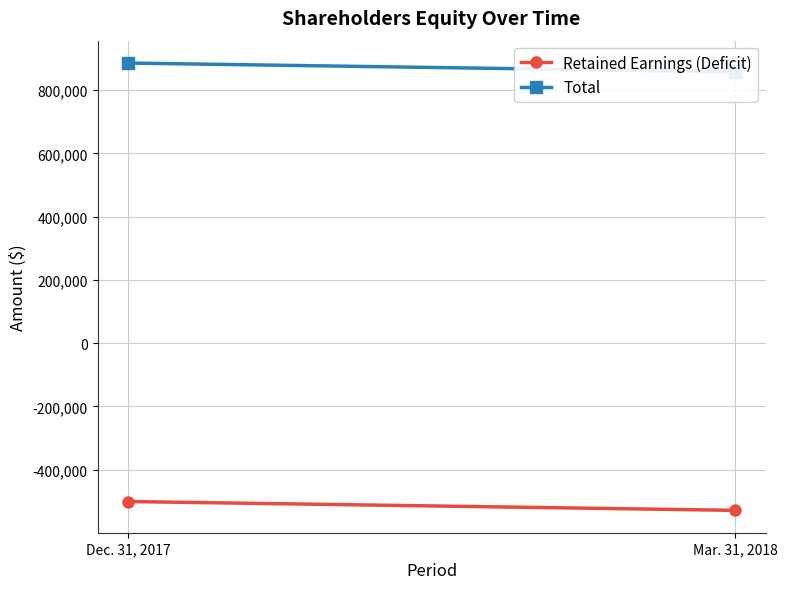

What is the difference between the maximum and minimum values in the Retained Earnings (Deficit) series?

27981